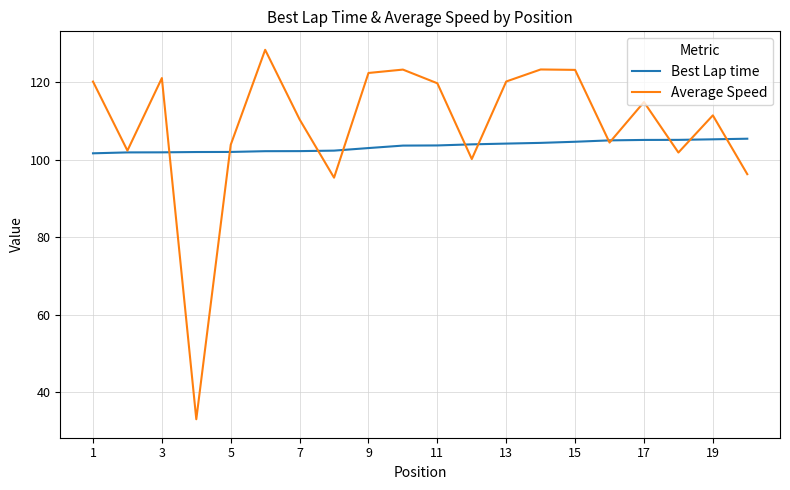

What is the maximum value shown in the chart?

128.4